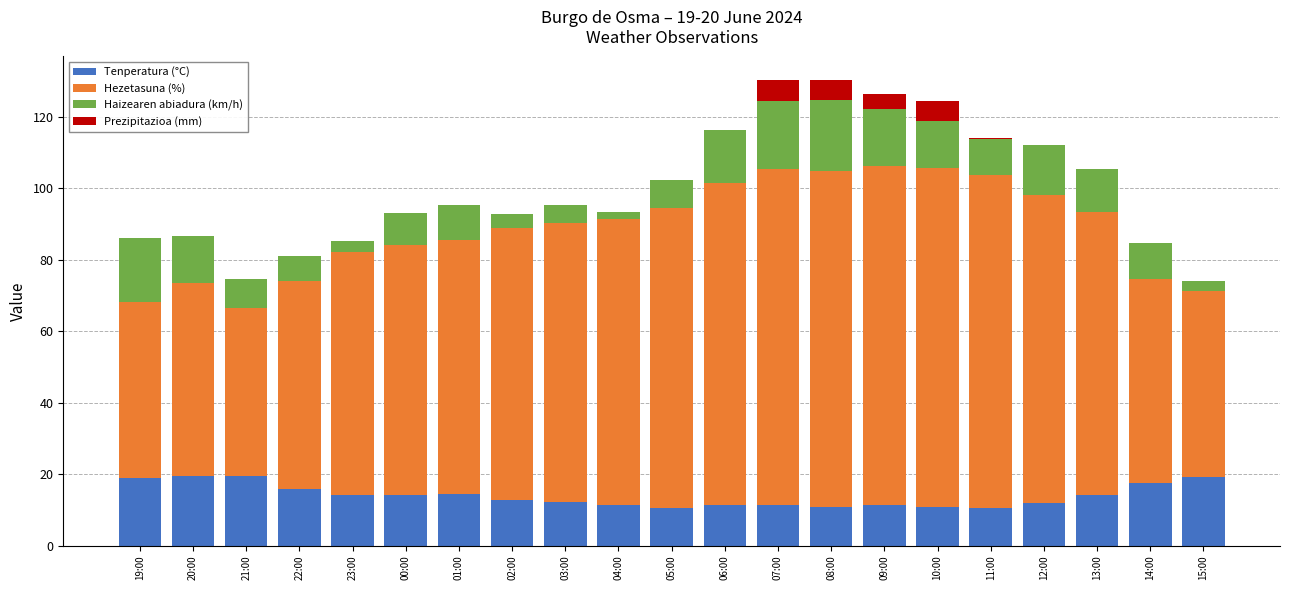

Are the bars grouped side by side (vs. stacked)?

No